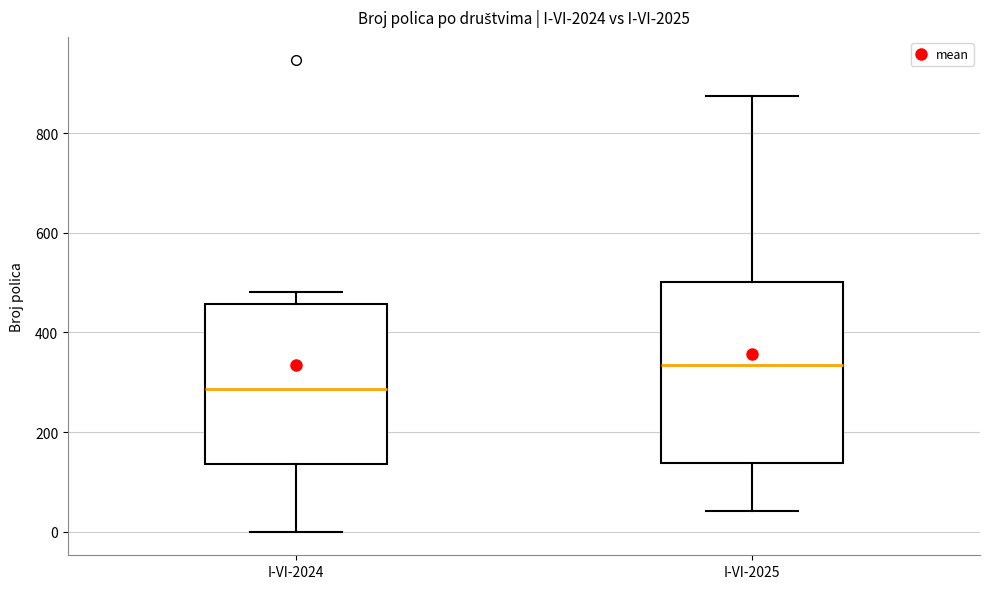

Which box's median line is the highest?

I-VI-2025